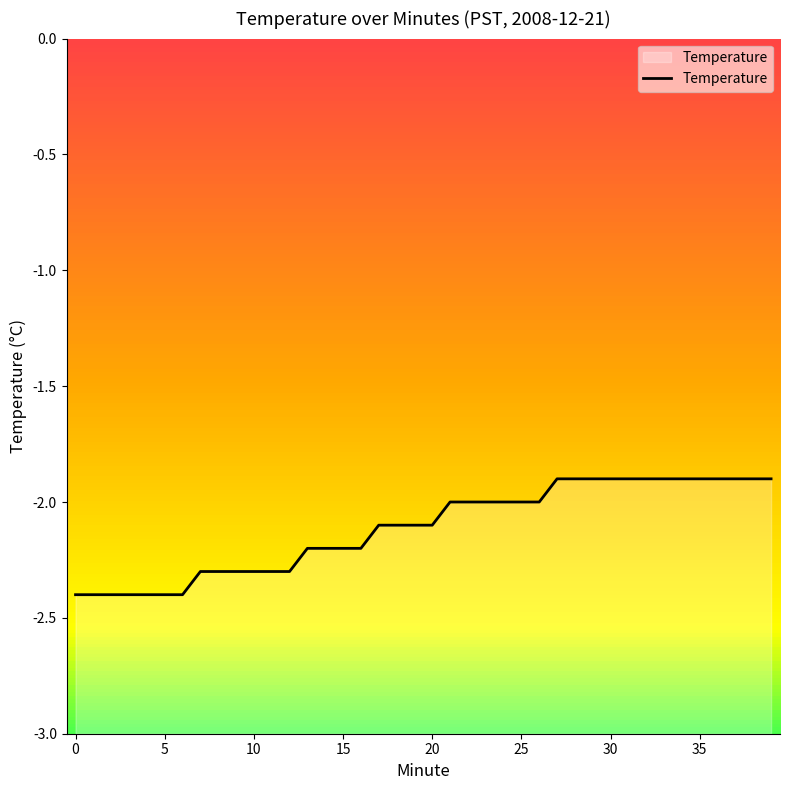

At which label is the value closest to -2?

21